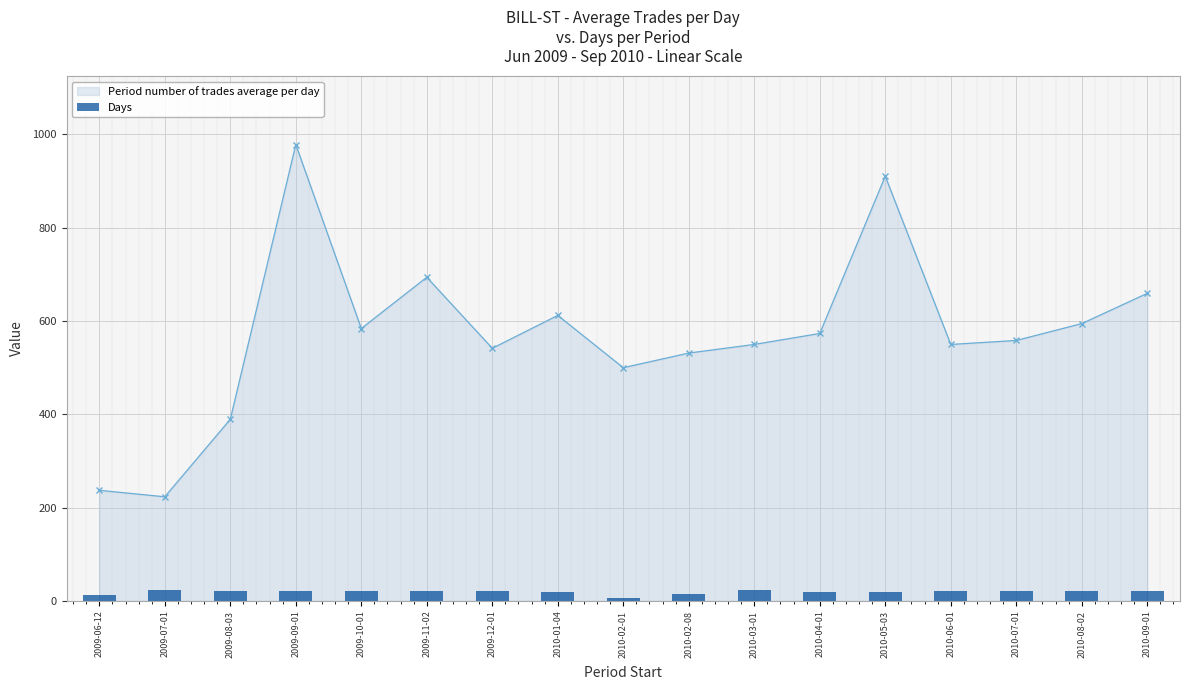

What is the highest value of the Period number of trades average per day series?

978.3